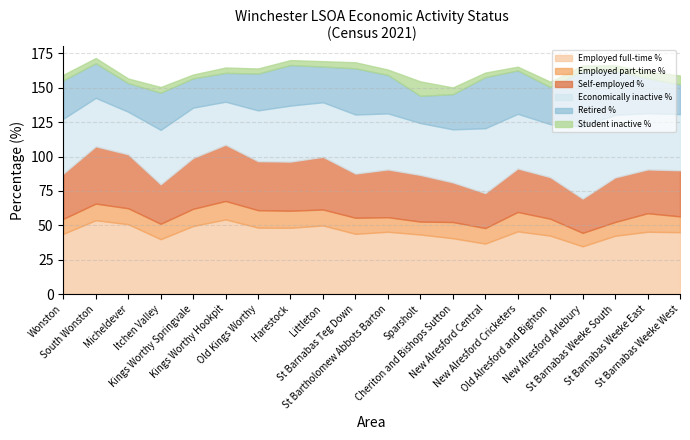

True or false: Economically inactive % and Employed part-time % intersect in this chart.

False